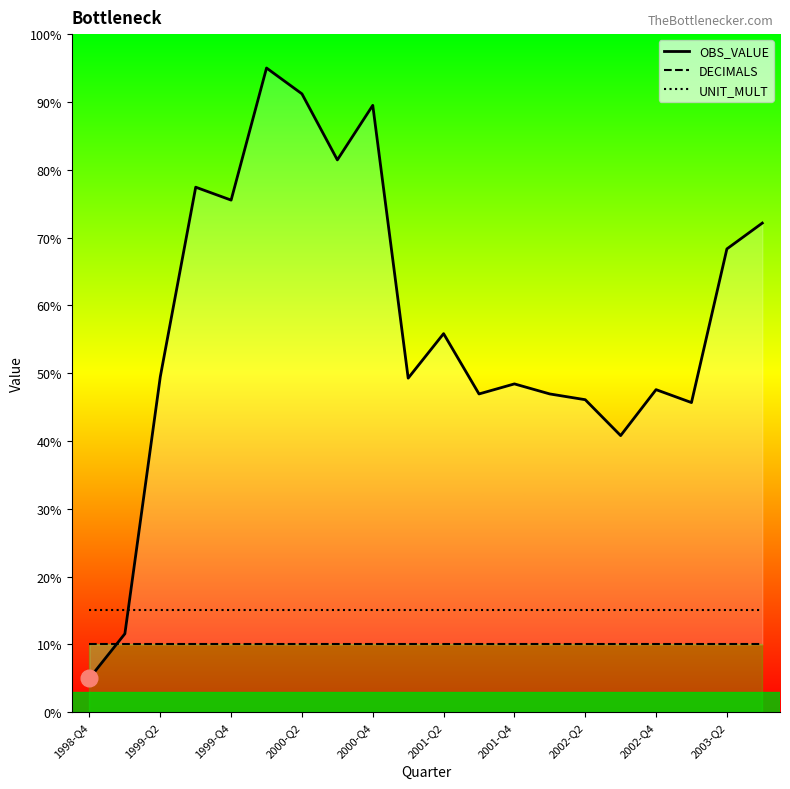

Count the number of categories in the chart.

20